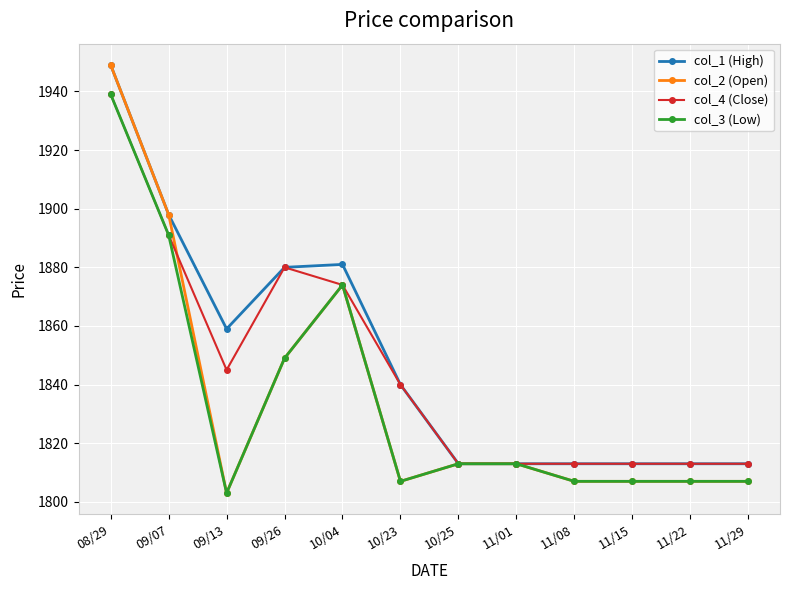

Is it true that col_1 (High) equals 1813 at 11/15?

True